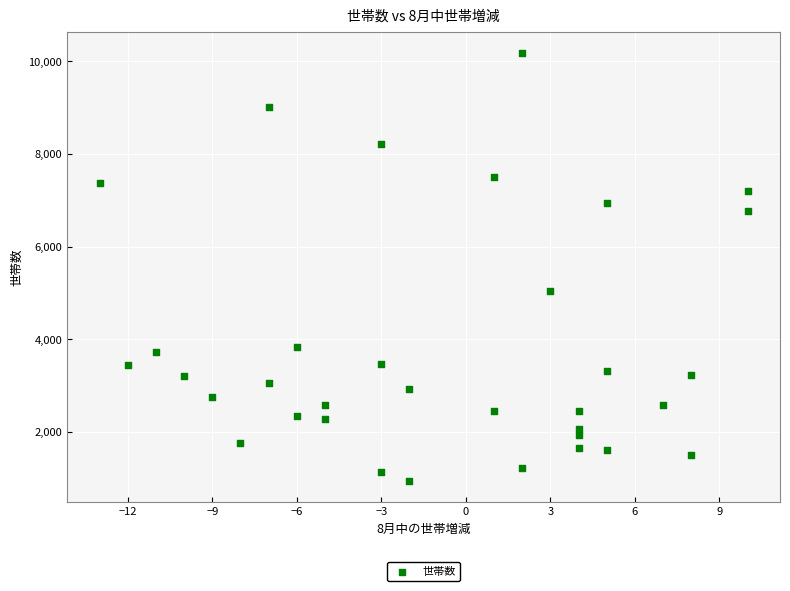

What Y value in the scatter plot is closest to 5564?

5038